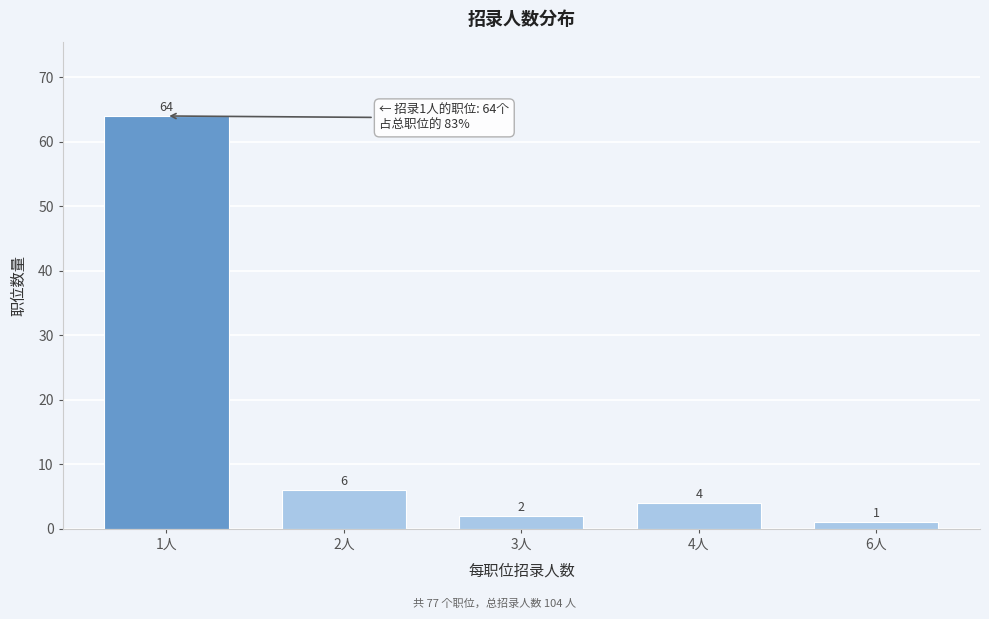

Reading left to right, extract all data points from this chart.

64	6	2	4	1